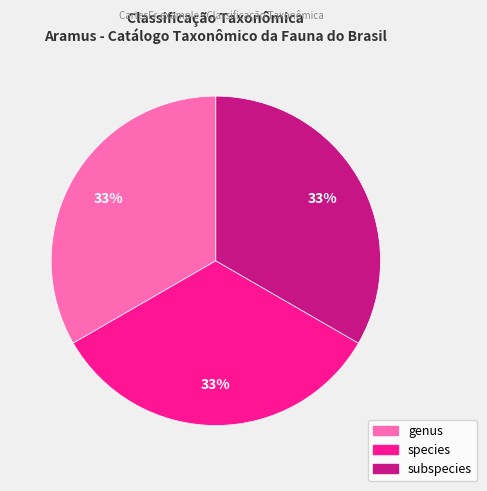

How many segments does this pie chart have?

3